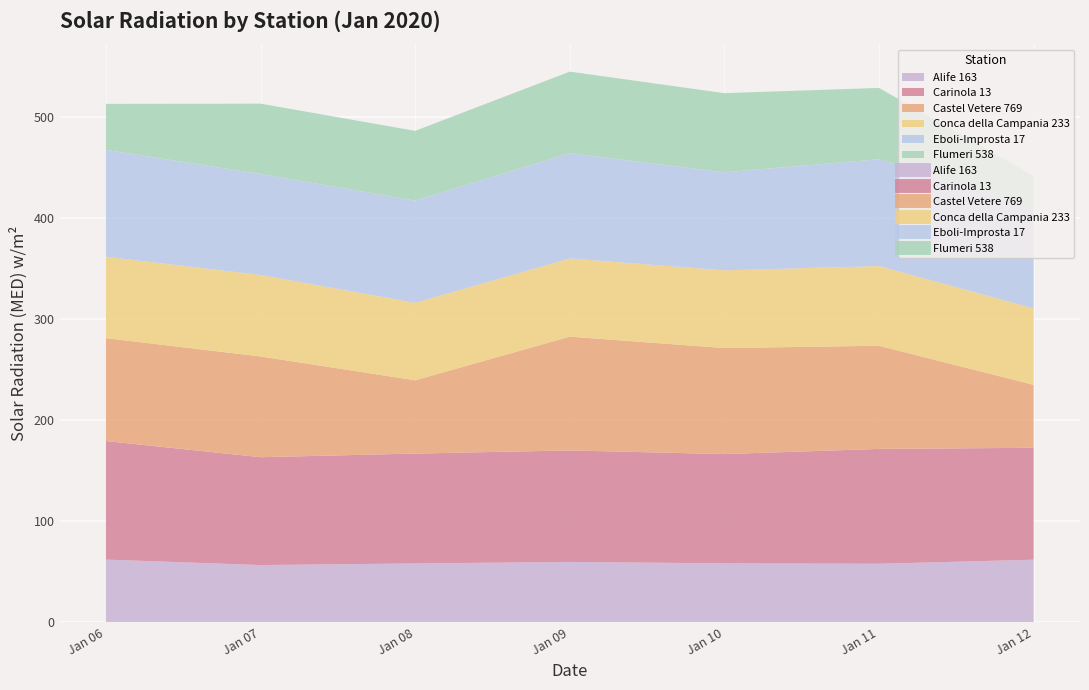

Which has a higher value, 2020-01-09 or 2020-01-10?

2020-01-09